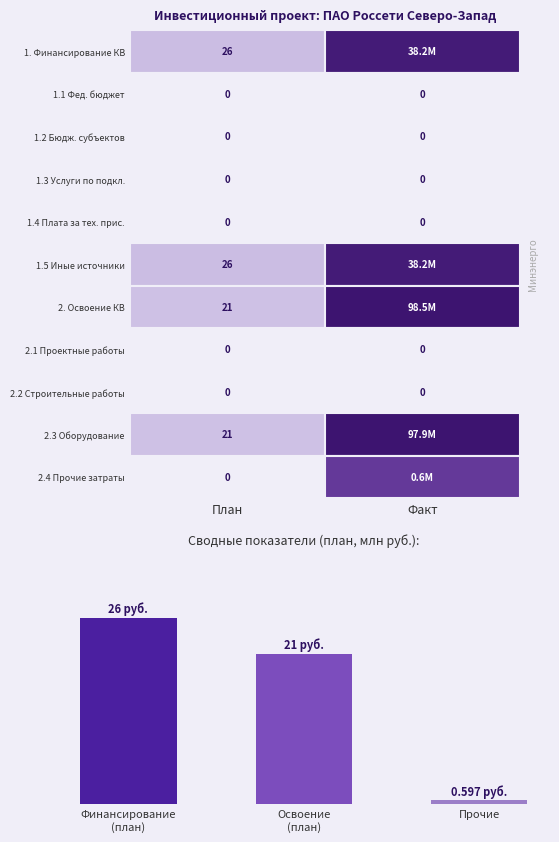

Reading left to right, list all the values displayed in this chart.

26.0	21.0	0.6